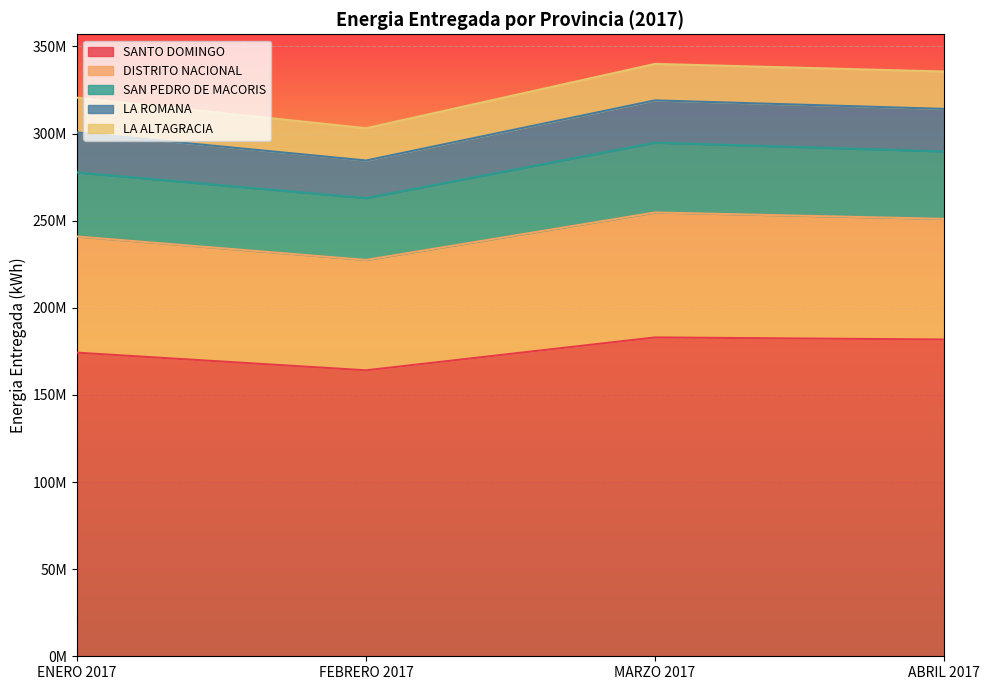

What are all the series names shown in the legend?

SANTO DOMINGO, DISTRITO NACIONAL, SAN PEDRO DE MACORIS, LA ROMANA, LA ALTAGRACIA